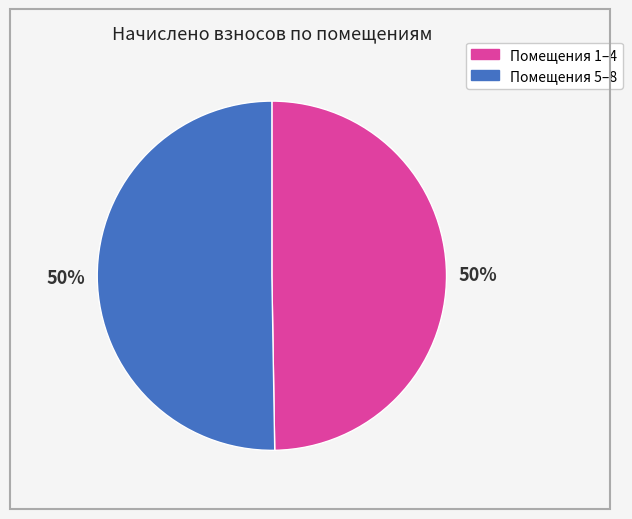

To the nearest percent, what is the combined percentage of Помещения 1–4 and Помещения 5–8?

100%